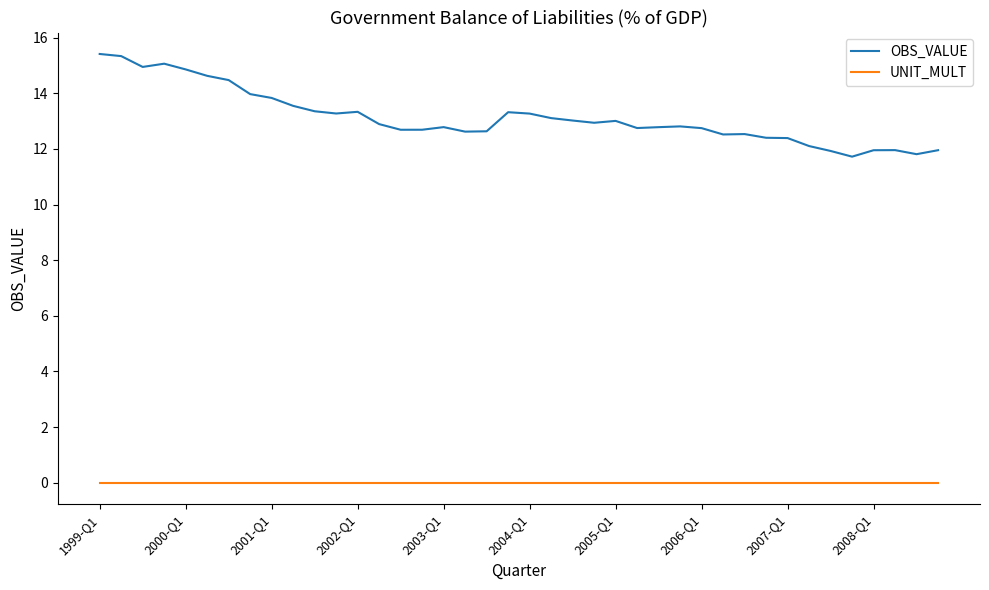

Which series has the largest range (max minus min)?

OBS_VALUE